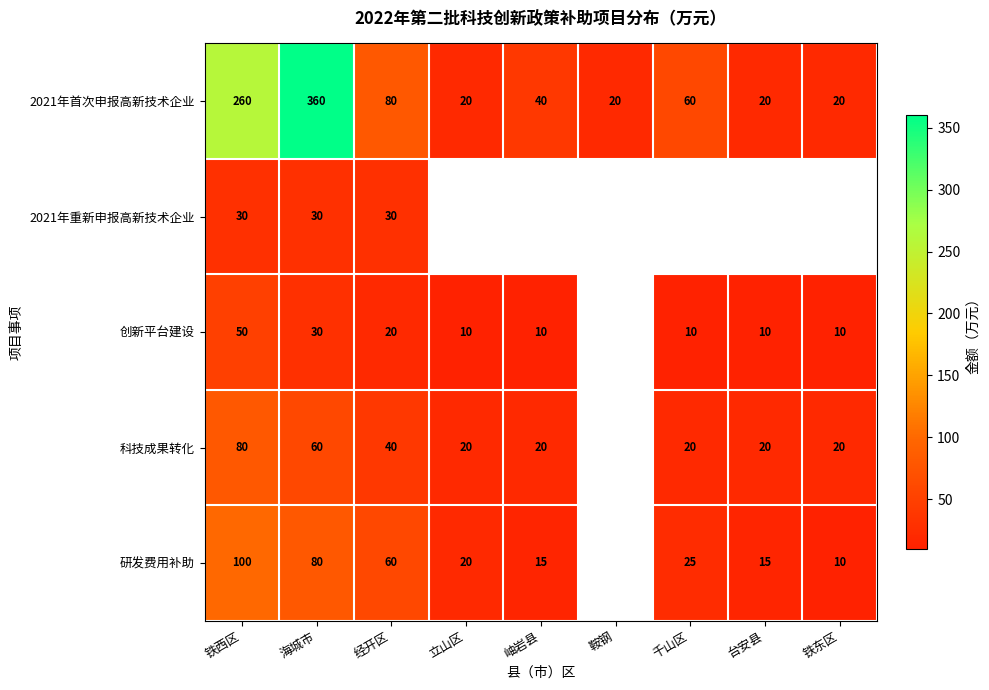

The 研发费用补助 series shows 24 at 经开区. True or false?

False